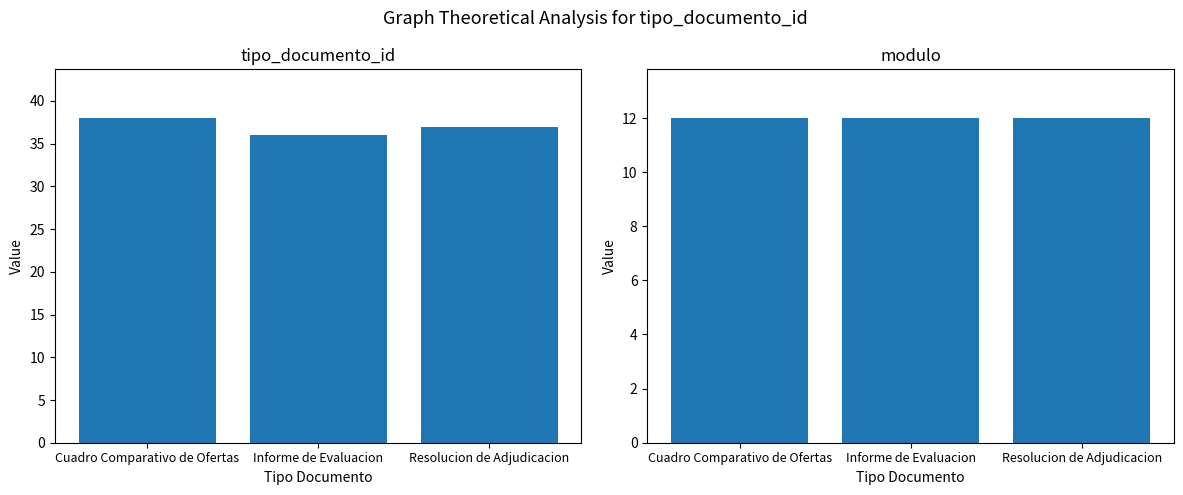

What is the approximate value of tipo_documento_id at Cuadro Comparativo de Ofertas?

38